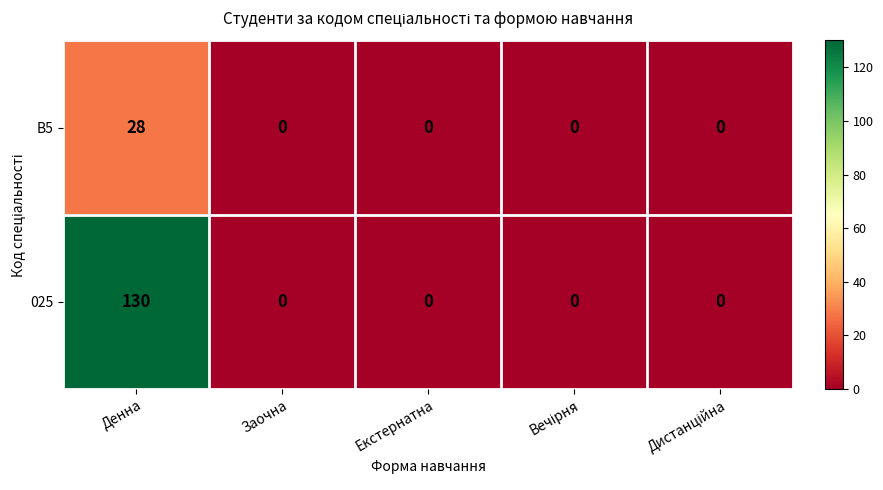

Reading right to left, list all the values displayed in this chart.

B5: 0	0	0	0	28
025: 0	0	0	0	130